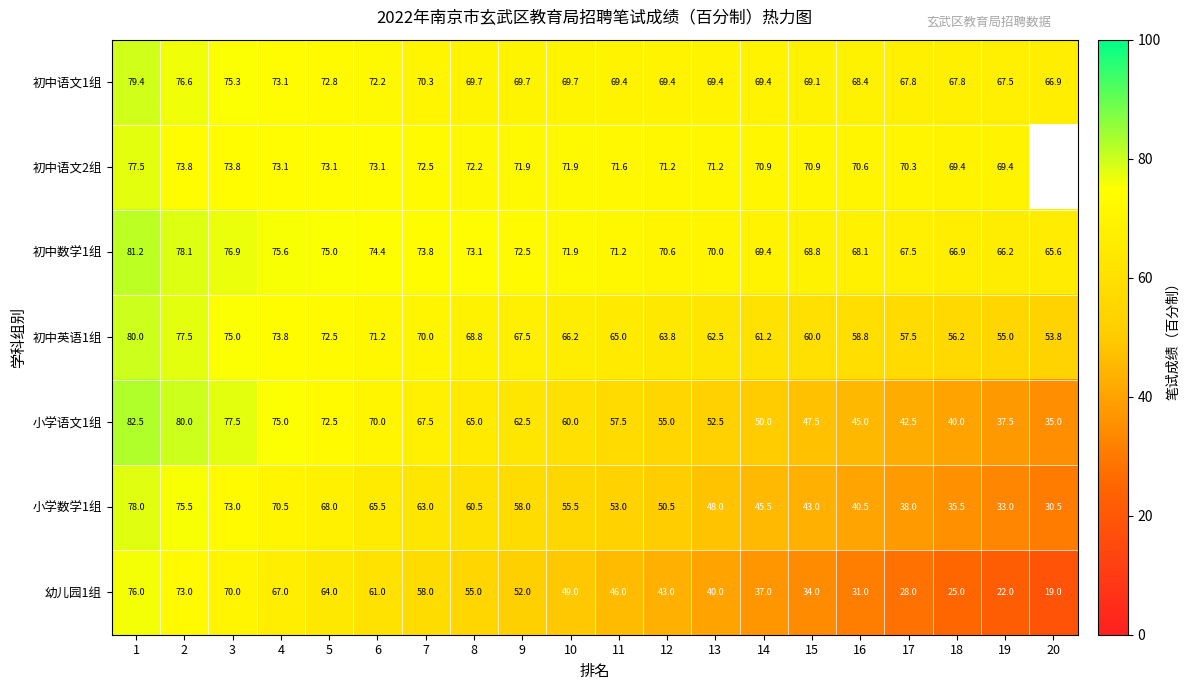

At which label does 初中语文1组 reach its minimum?

20